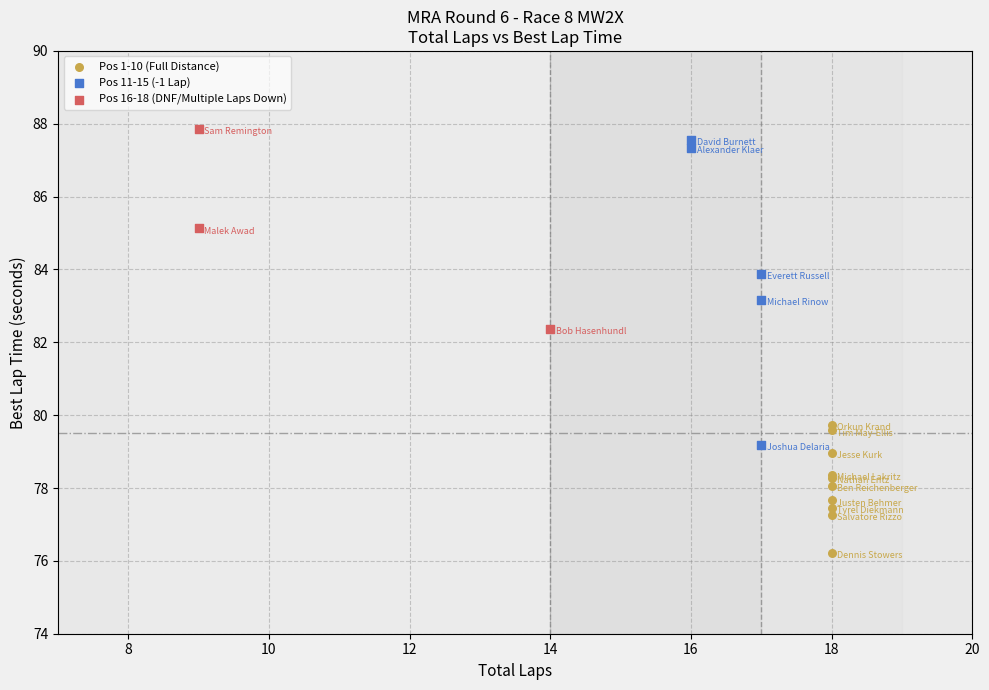

Which series contains the highest Y value?

Pos 16-18 (DNF/Multiple Laps Down)